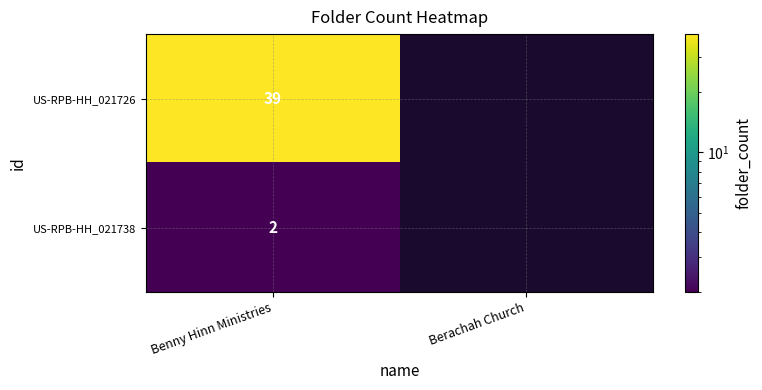

At Benny Hinn Ministries, list the series in order from smallest to largest.

US-RPB-HH_021738, US-RPB-HH_021726